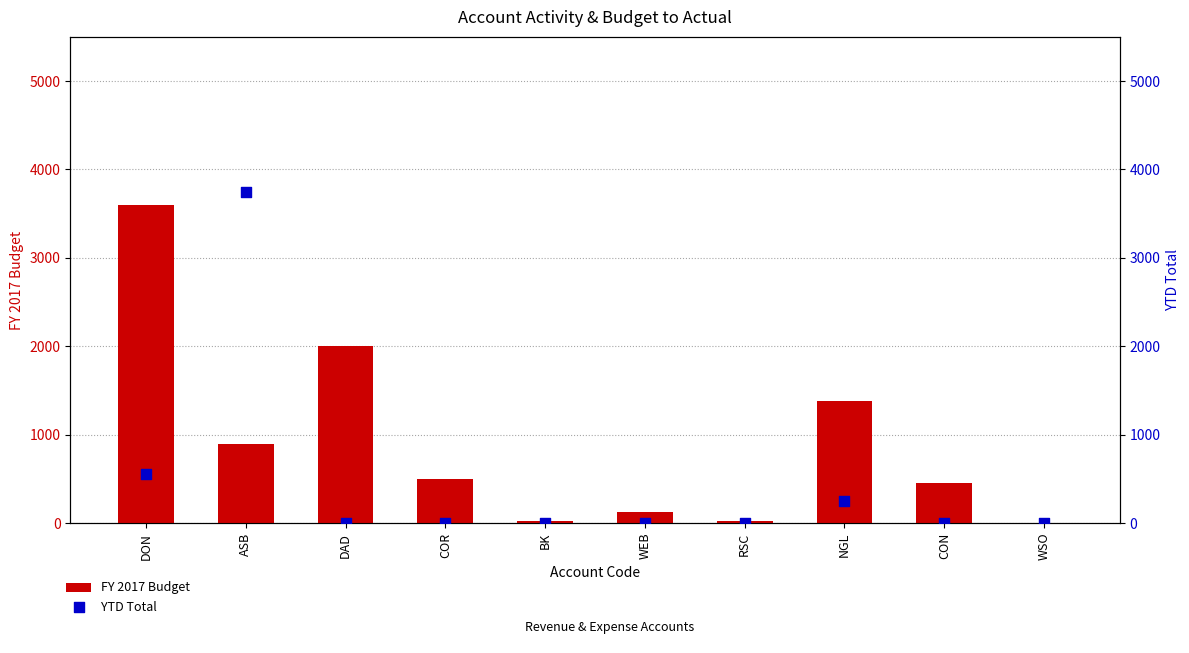

At how many categories does at least one series exceed 3492?

2